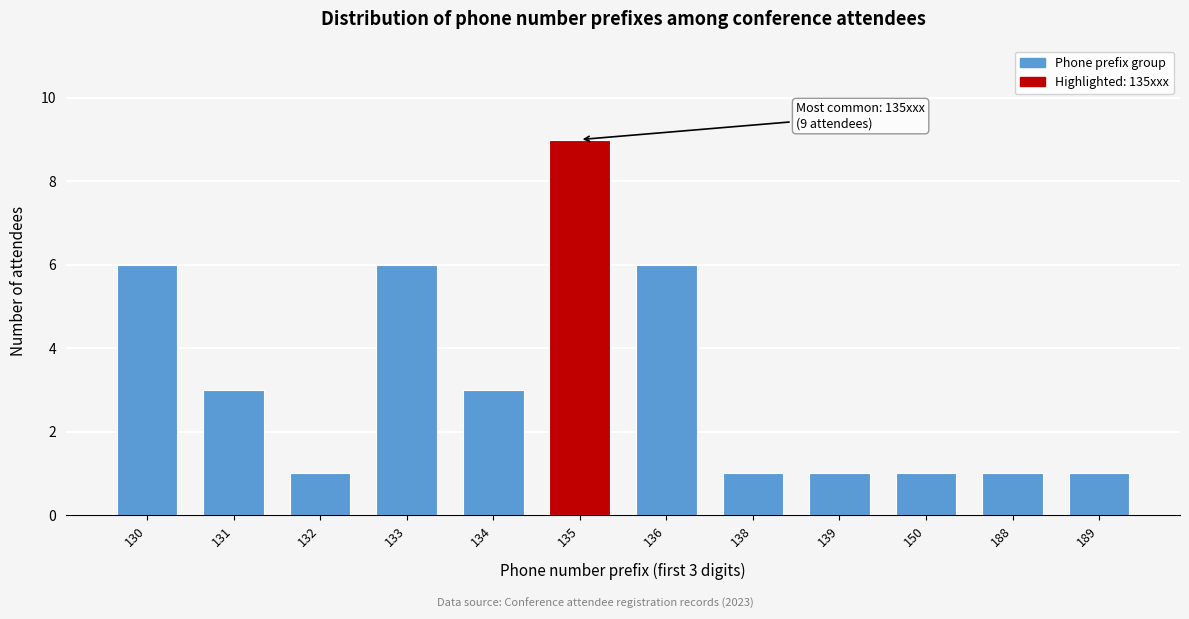

Reading left to right, transcribe all the data shown in this chart.

130=6	131=3	132=1	133=6	134=3	135=9	136=6	138=1	139=1	150=1	188=1	189=1